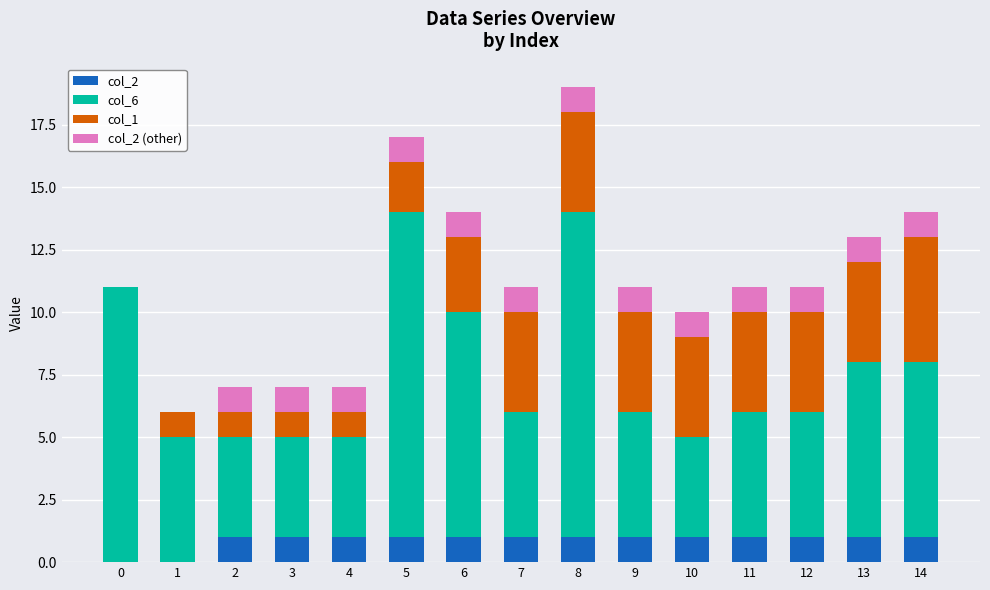

Are the bars horizontal?

No